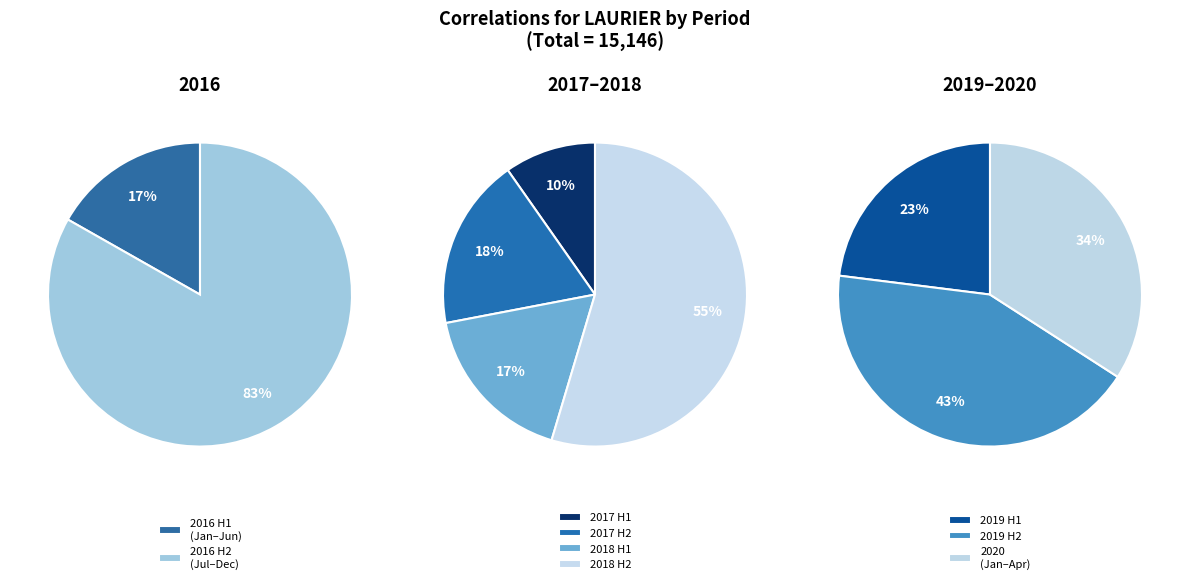

Does any single category account for the majority?

No